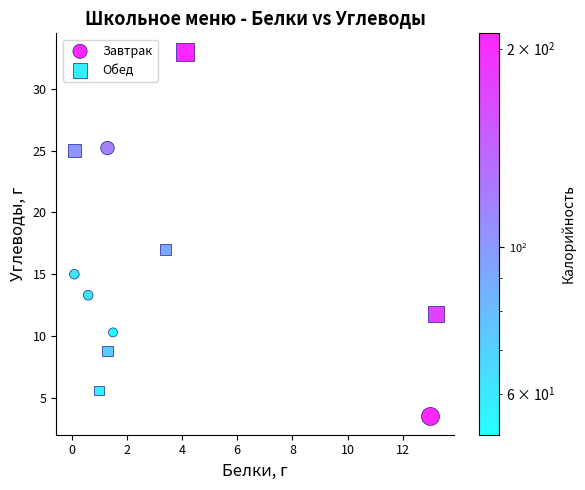

Which series contains the highest Y value?

Обед